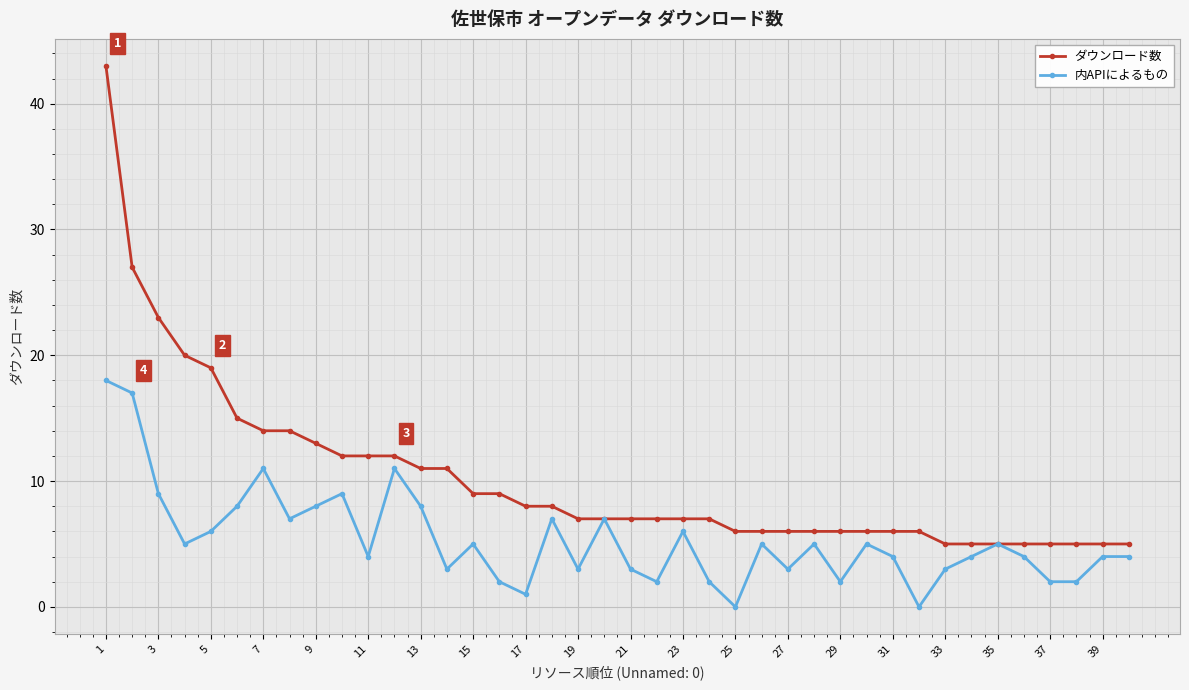

Which series has the largest range (max minus min)?

ダウンロード数